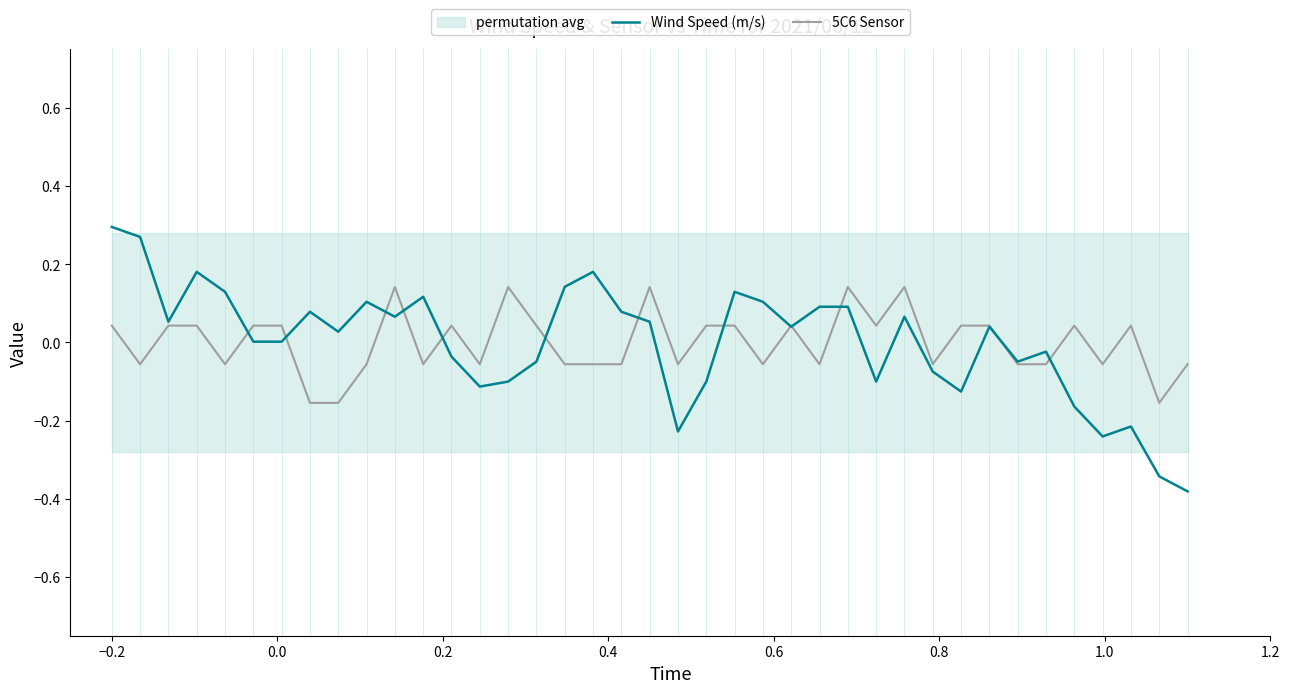

Where is the first local maximum for Wind Speed (m/s)?

0.2